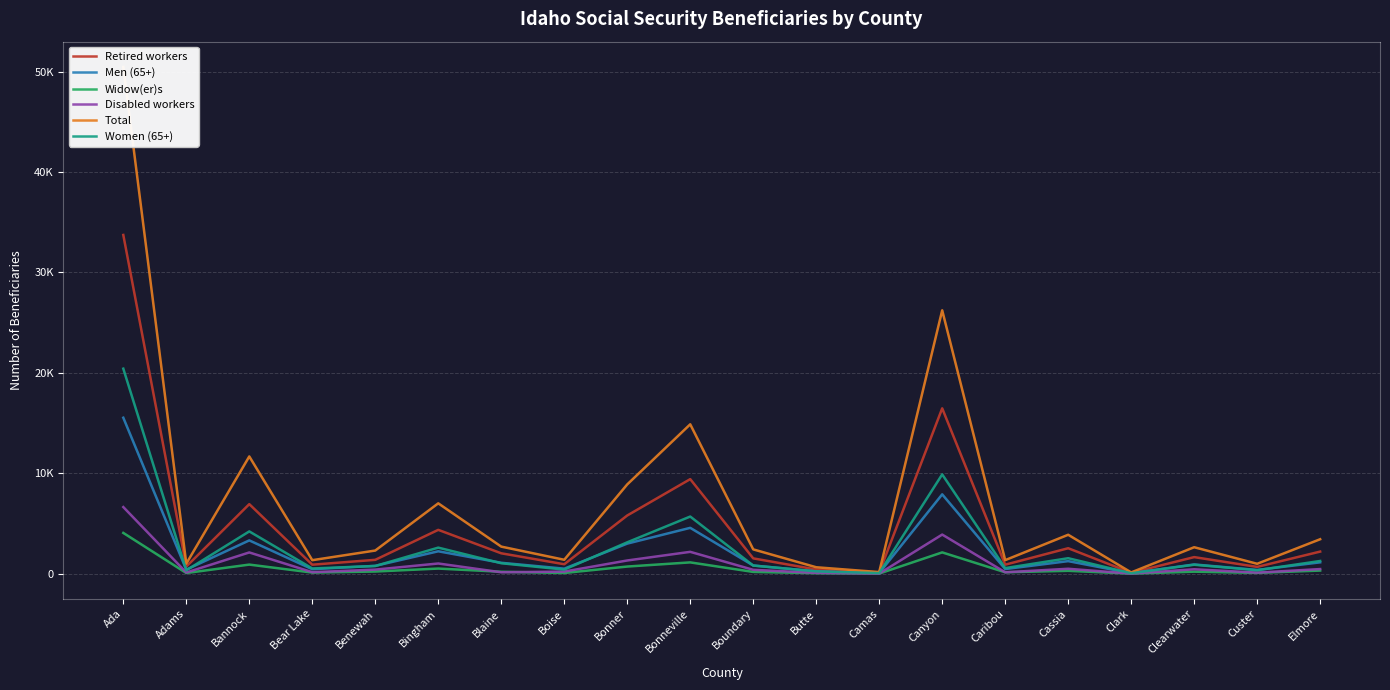

Is it true that Men (65+) equals 7905 at Canyon?

True